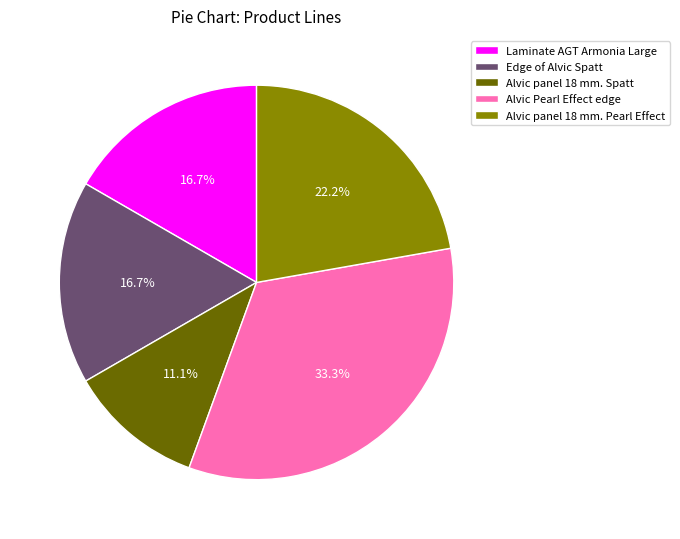

To the nearest percent, what percentage of the pie is Edge of Alvic Spatt?

17%